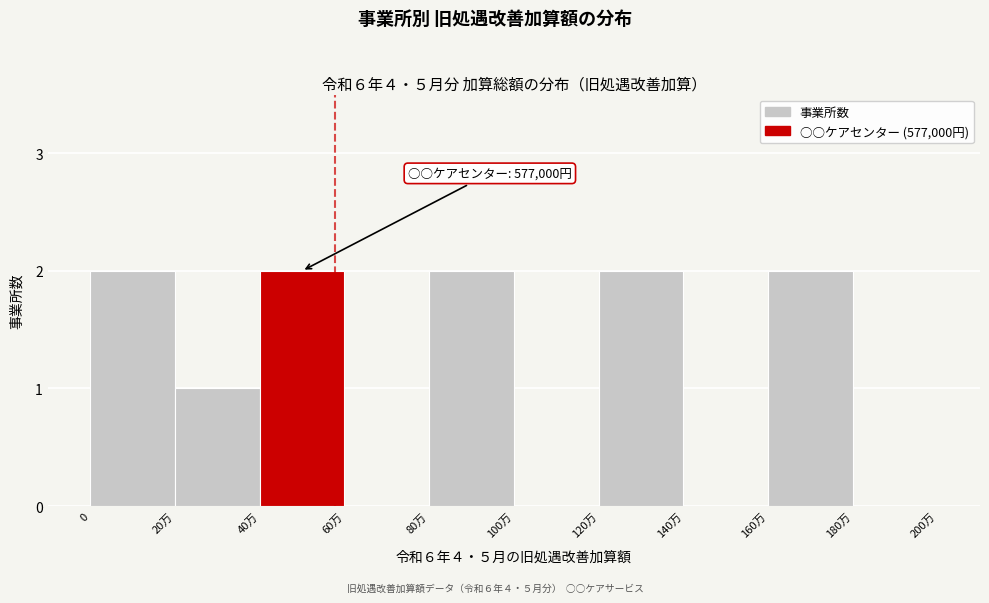

Reading right to left, what are all the values shown in this chart?

180万=0	160万=2	140万=0	120万=2	100万=0	80万=2	60万=0	40万=2	20万=1	0=2